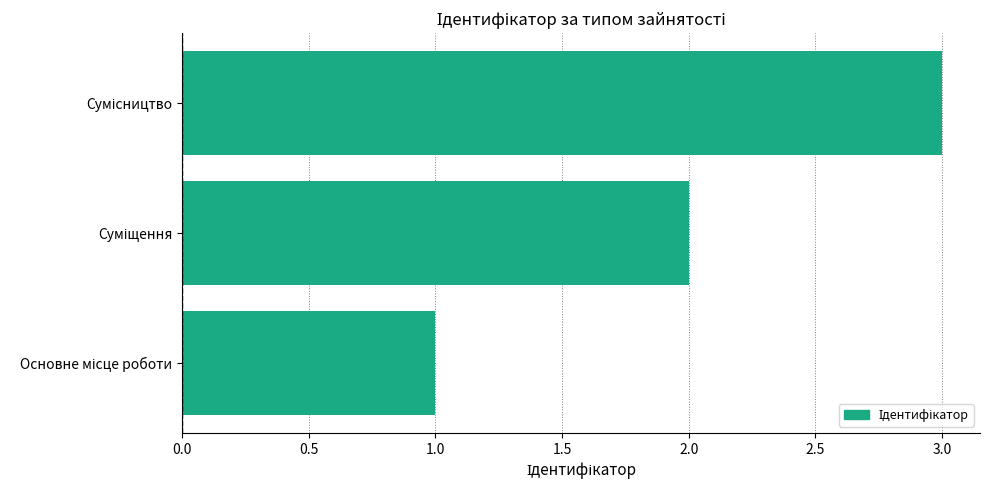

What is the sum of all values?

6